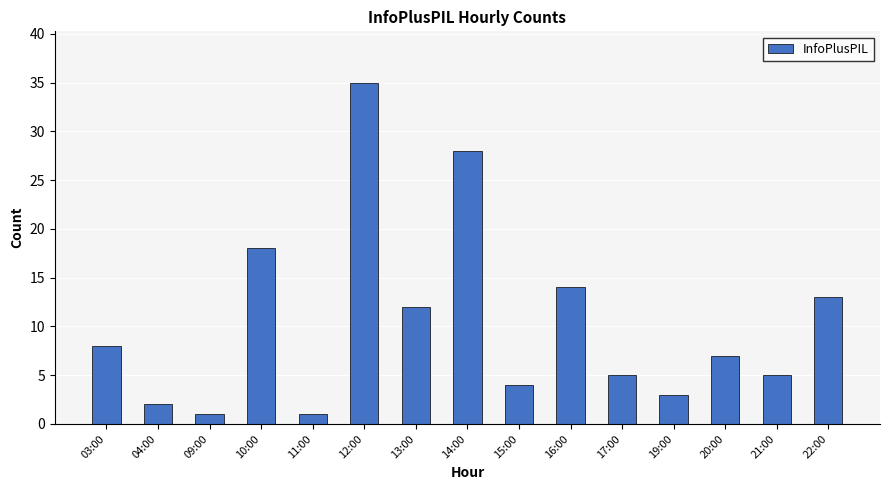

Is it true that the value at 17:00 is 9?

False